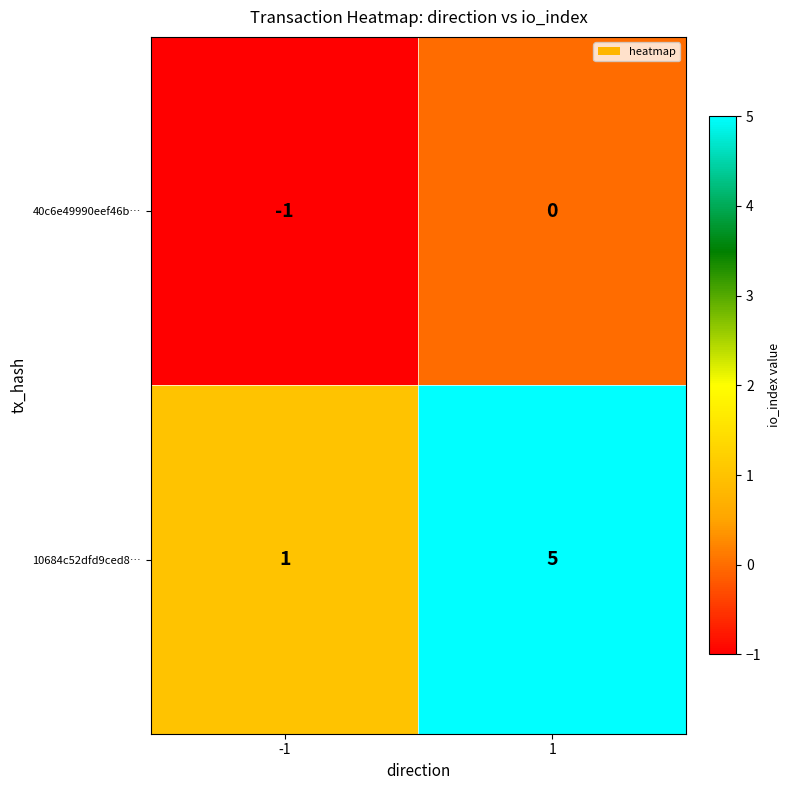

At how many categories does at least one series exceed 0?

2